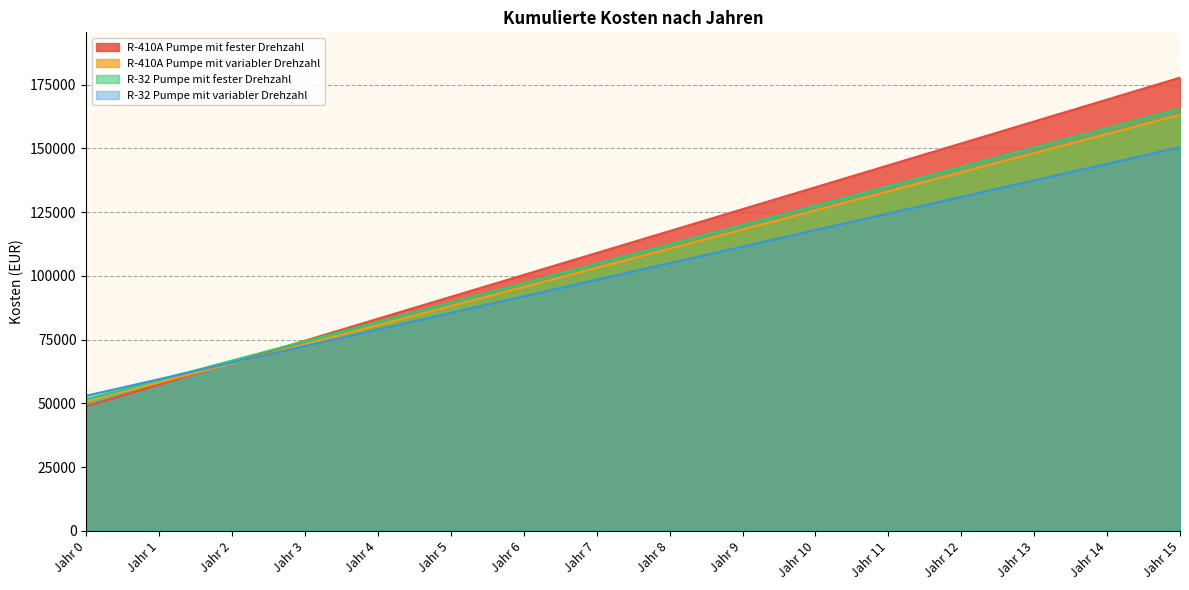

Which category has the lowest value across all series?

Jahr 0